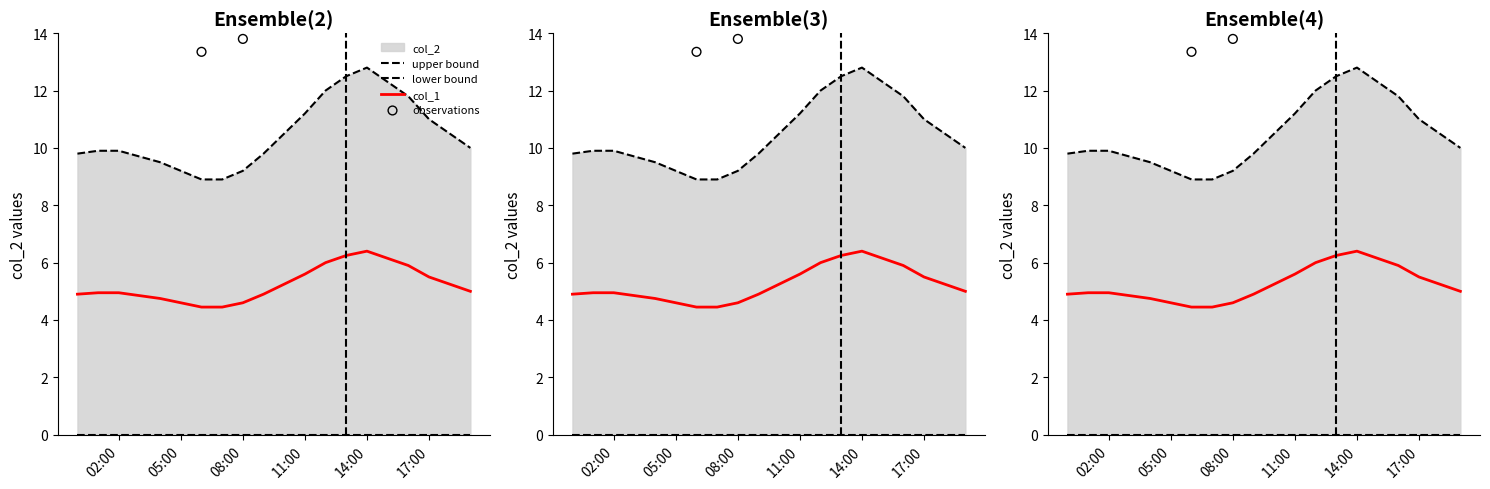

What is the ratio of the value at 2022/10/28 15:00:00 to the value at 2022/10/28 19:00:00?

1.2